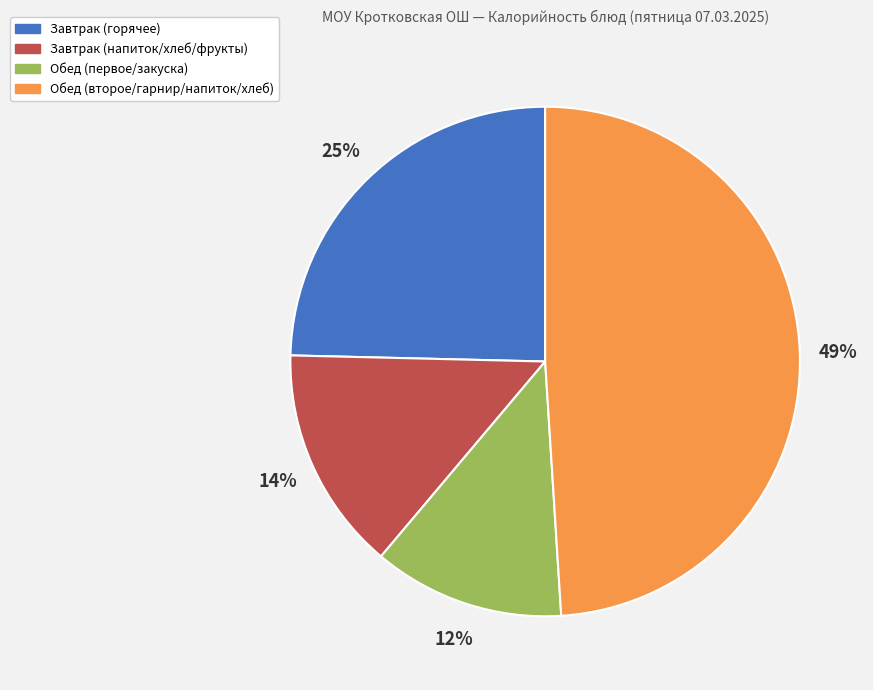

To the nearest percent, what is the difference between the largest and smallest slice percentages?

37%